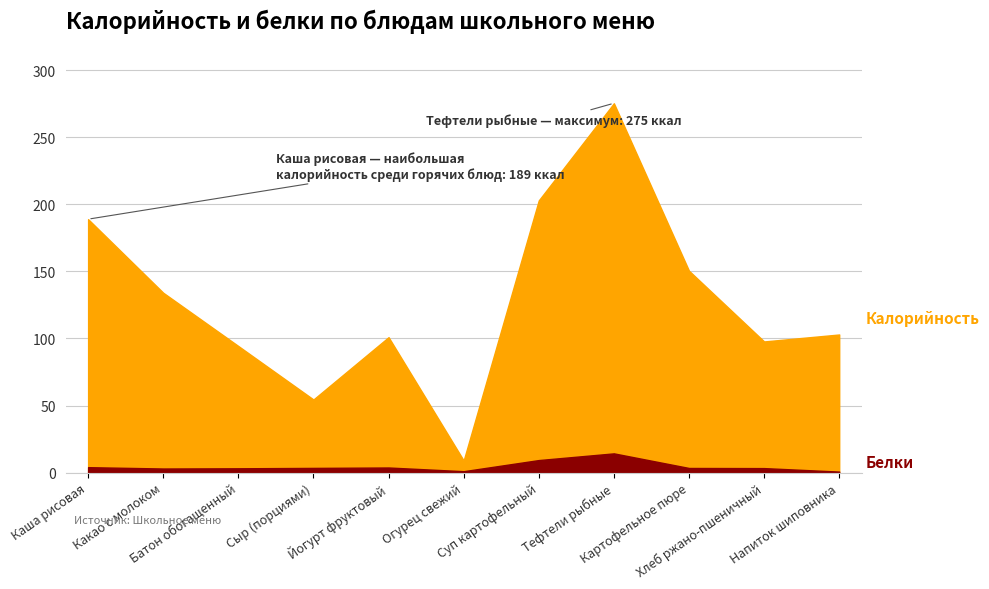

What are all the series names shown in the legend?

Калорийность, Белки